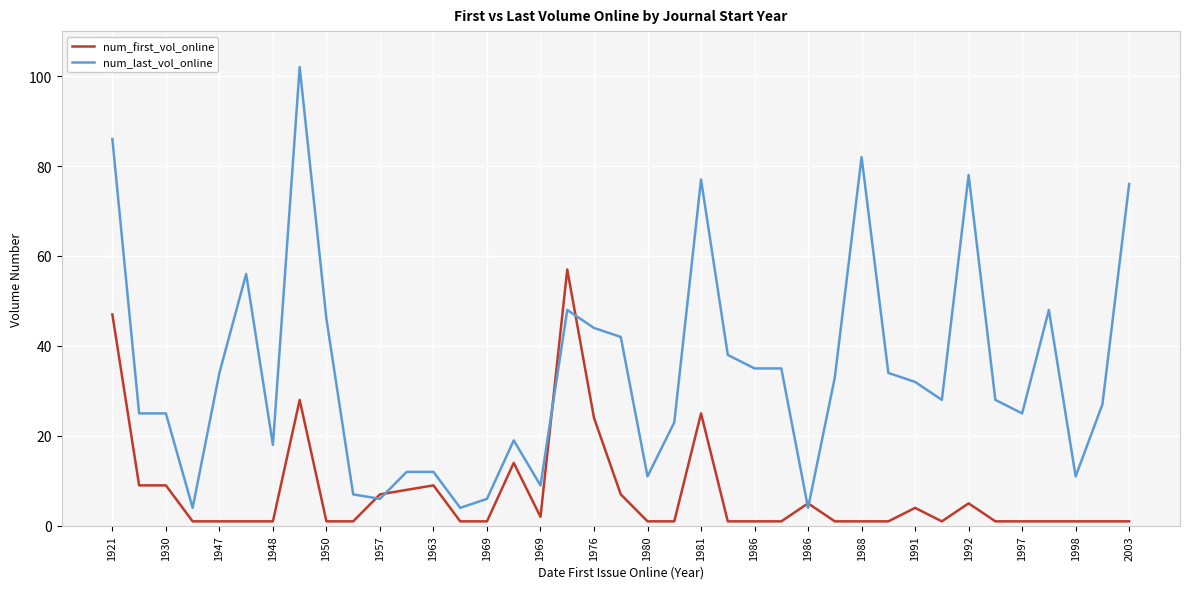

Which series has the largest total across all categories?

num_last_vol_online